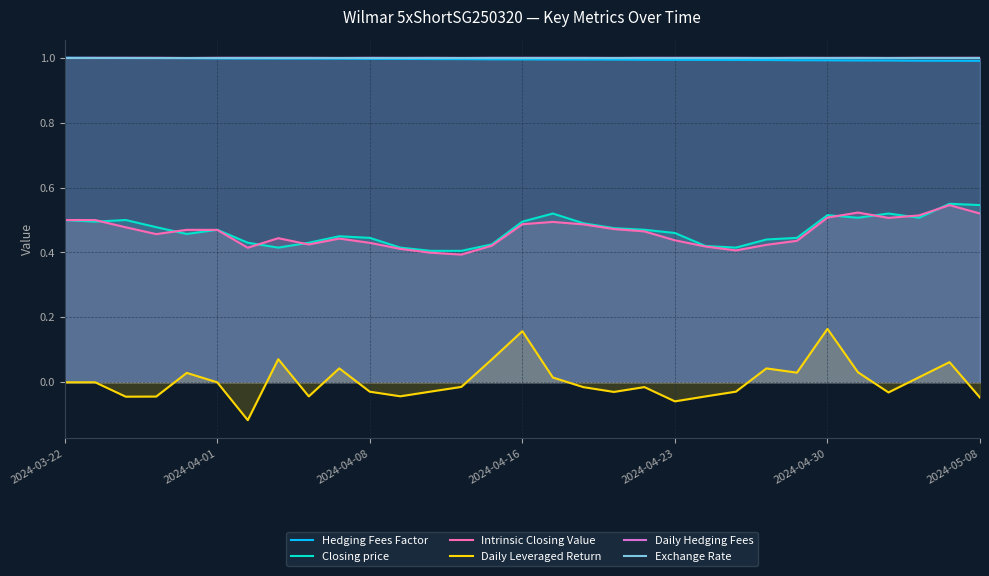

The Hedging Fees Factor series shows 0.5 at 14. True or false?

False